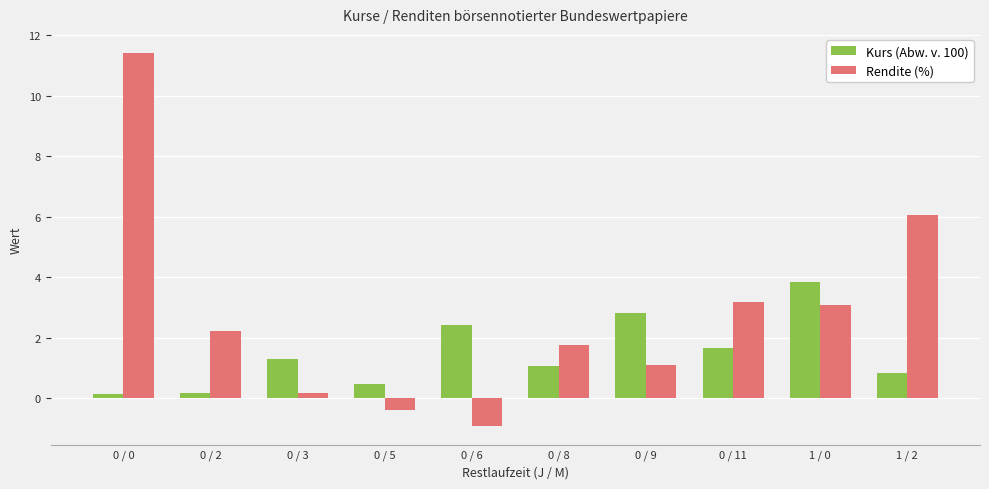

Which series has the widest spread of values?

Rendite (%)